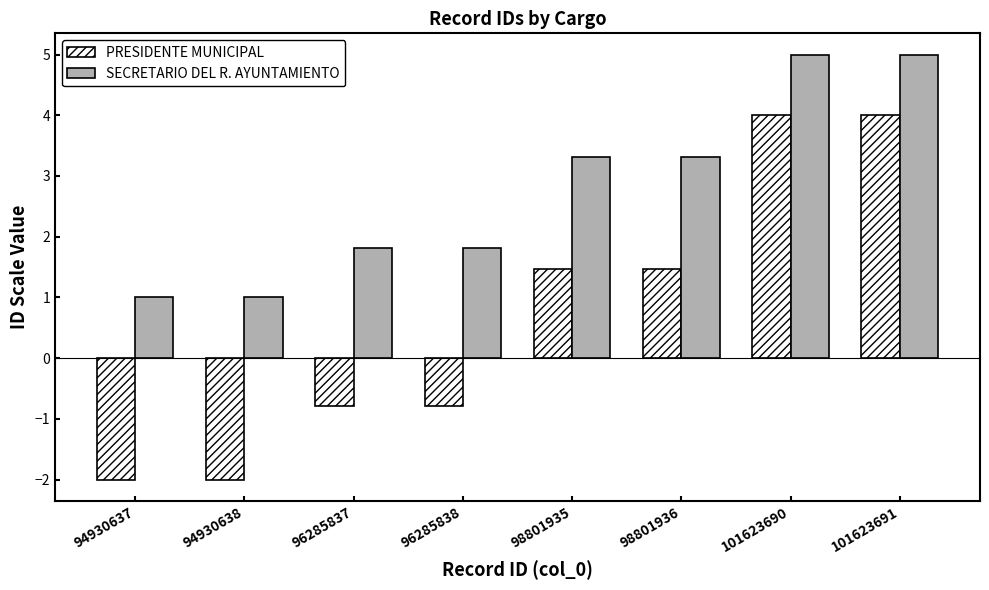

True or false: SECRETARIO DEL R. AYUNTAMIENTO has a value of 1.5 at 94930638.

False